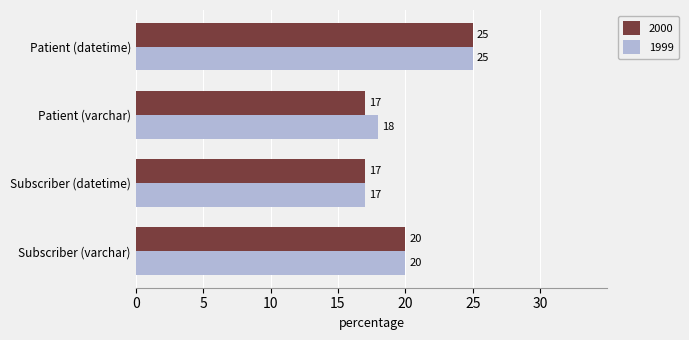

How many series are shown in this chart?

2